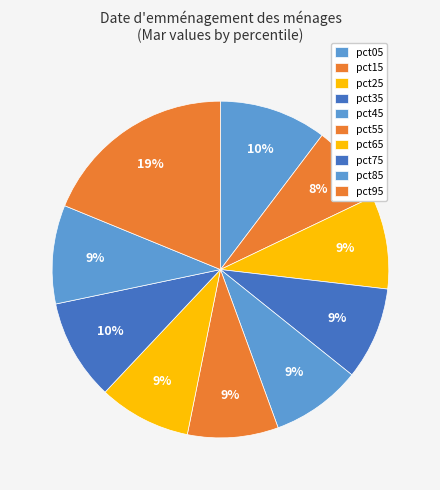

How many slices are in this pie chart?

10